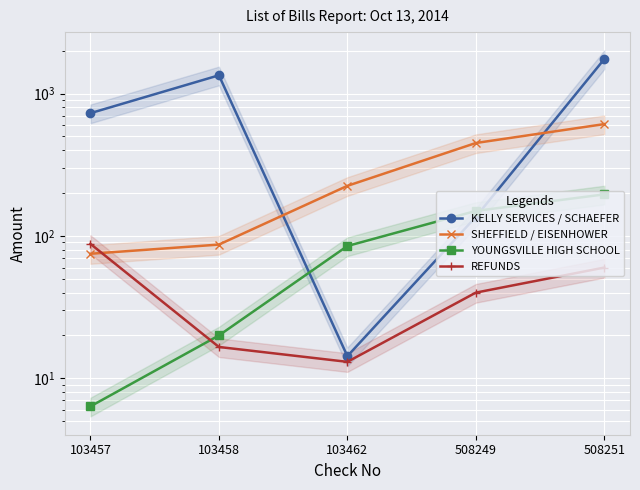

Rank the series at 103458 from lowest to highest value.

REFUNDS, YOUNGSVILLE HIGH SCHOOL, SHEFFIELD / EISENHOWER, KELLY SERVICES / SCHAEFER